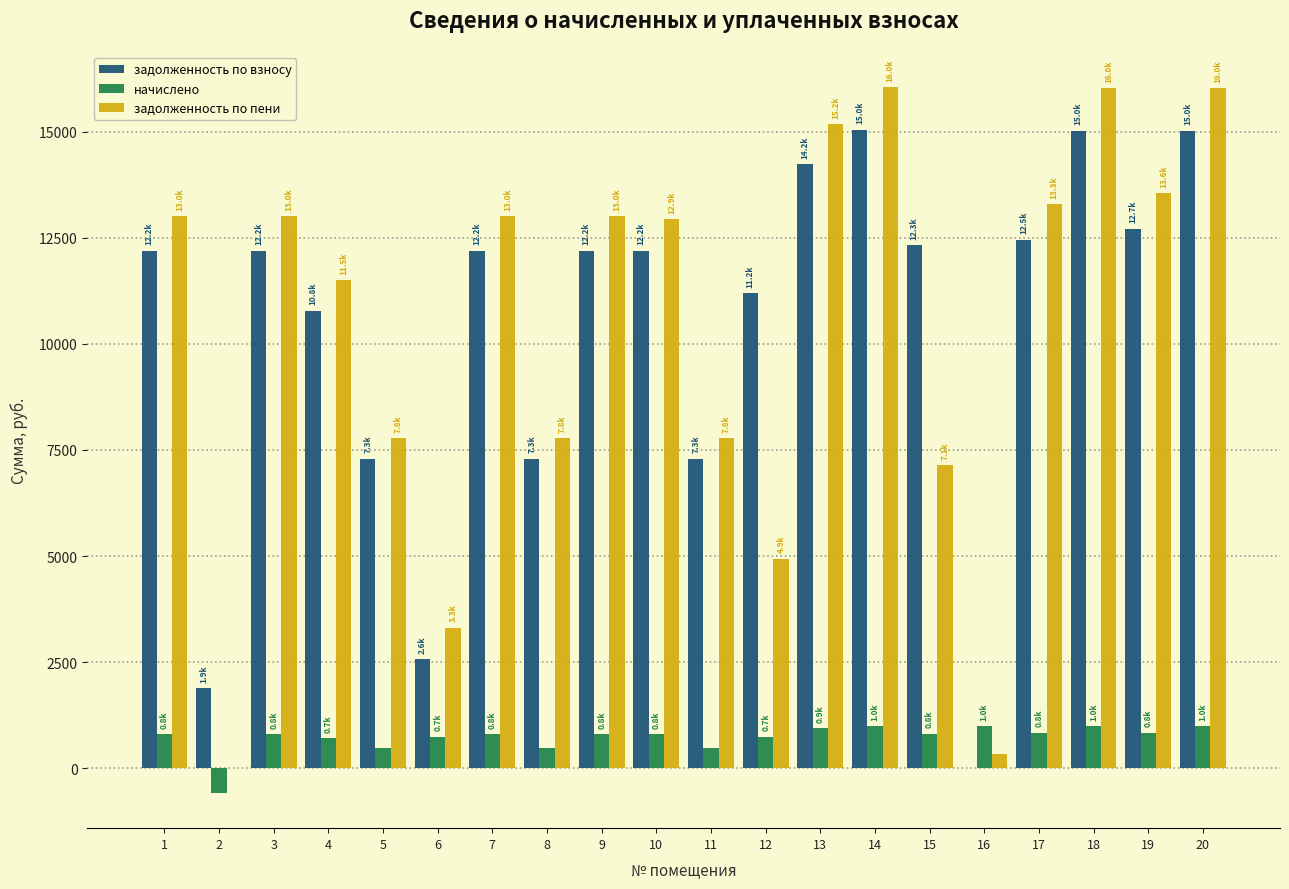

What is the sum of all начислено values?

14530.2